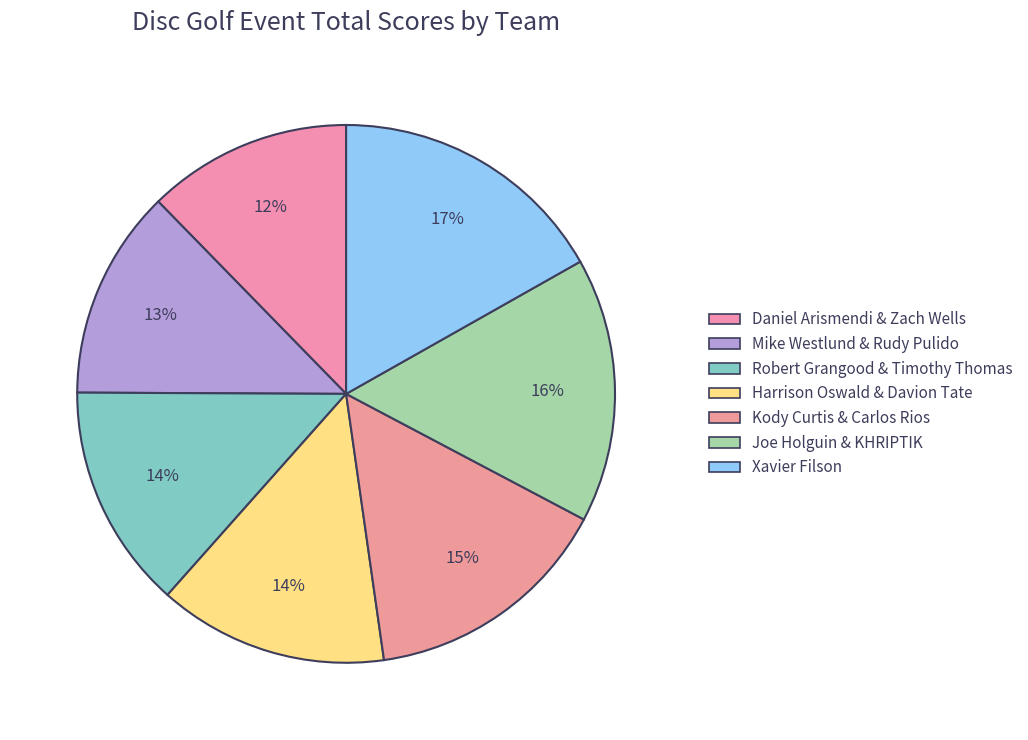

The Joe Holguin & KHRIPTIK slice represents 2% of the pie. True or false?

False